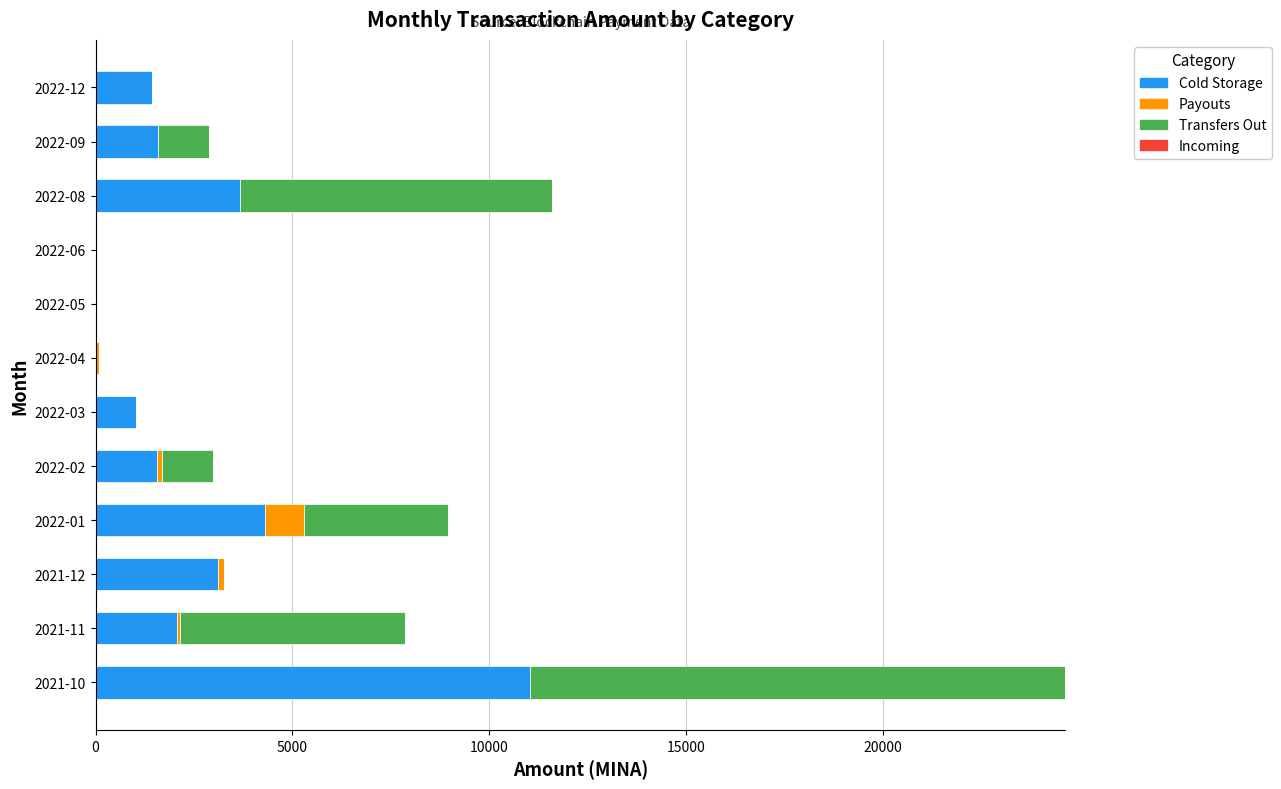

At which category is the sum across all series the highest?

2021-10